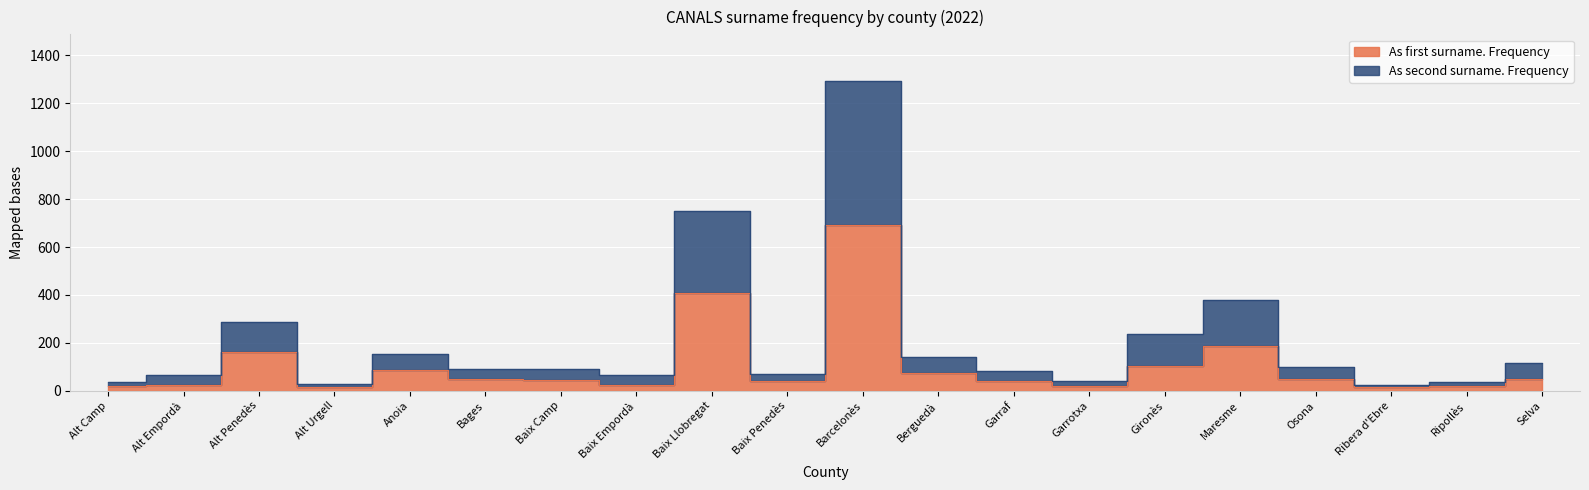

True or false: As second surname. Frequency has a value of 648 at Maresme.

False